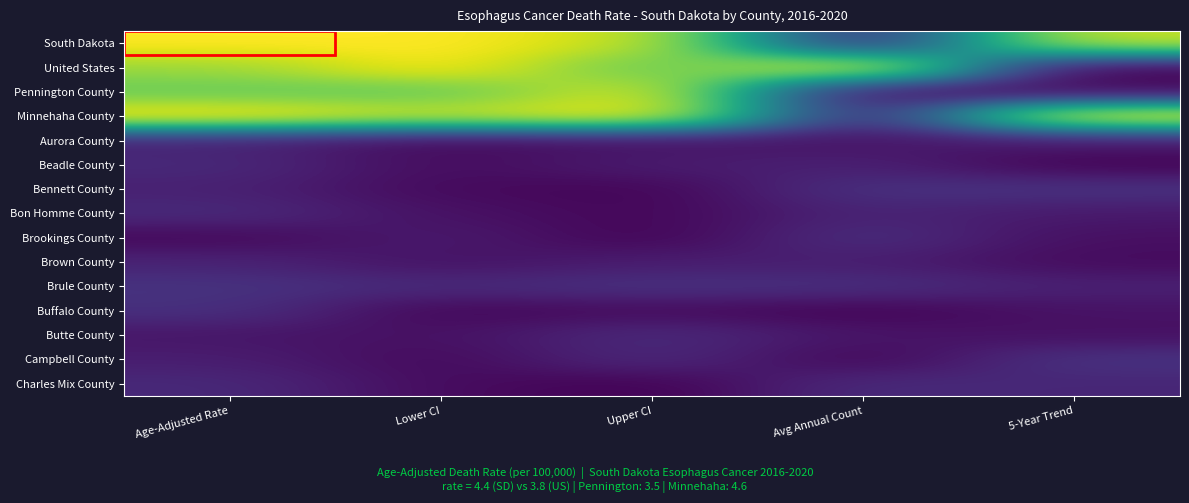

Which series has the widest spread of values?

United States